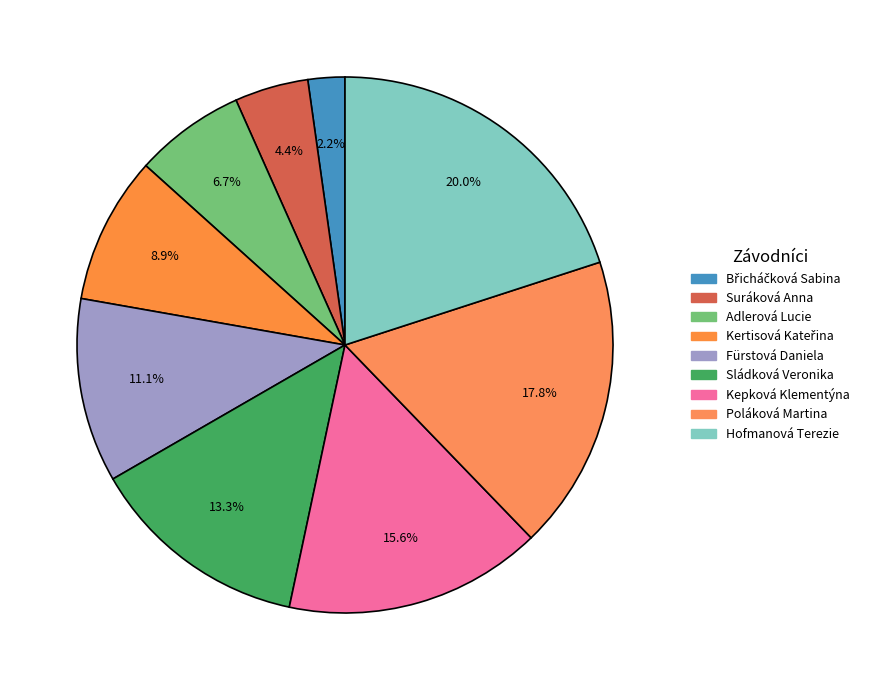

To the nearest percent, what percentage of the pie is Poláková Martina?

18%